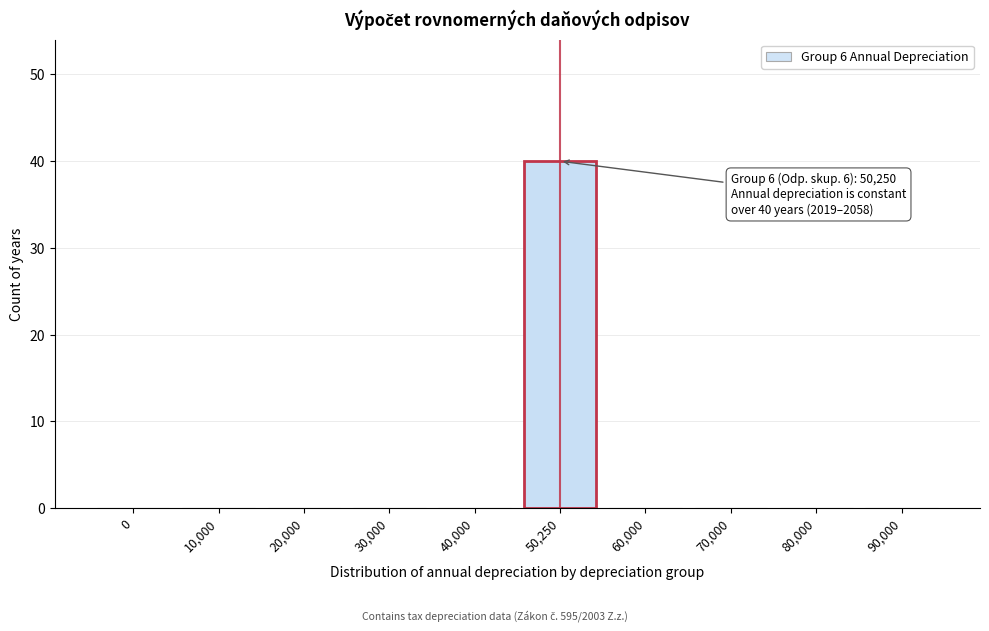

Reading left to right, extract all data points from this chart.

0=0	10,000=0	20,000=0	30,000=0	40,000=0	50,250=40	60,000=0	70,000=0	80,000=0	90,000=0